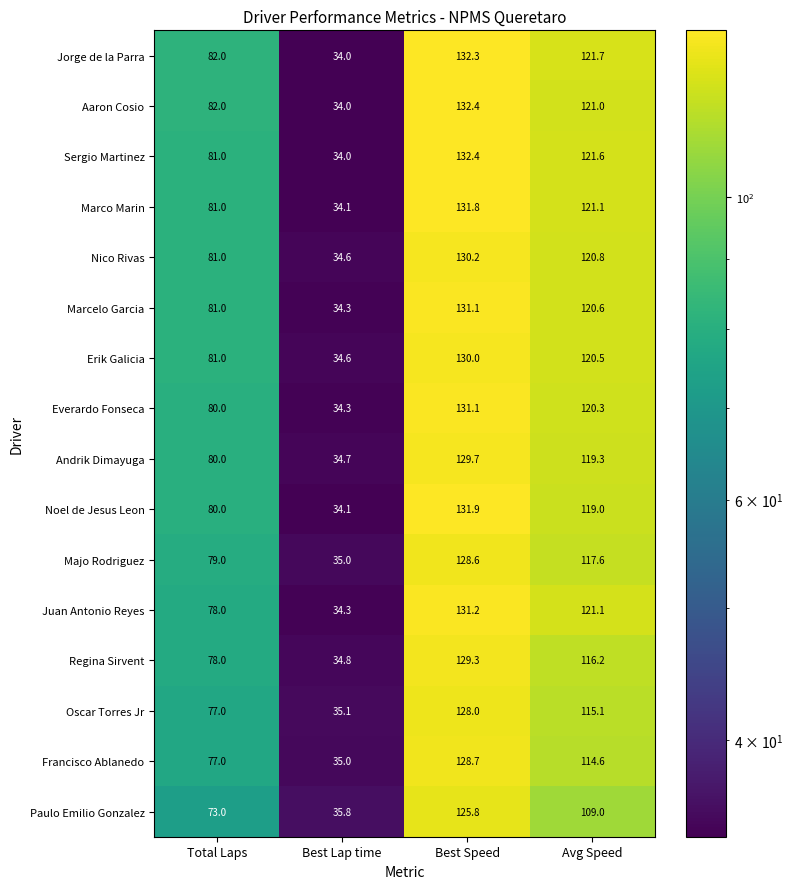

The value of Everardo Fonseca at Avg Speed is 172.6. True or false?

False